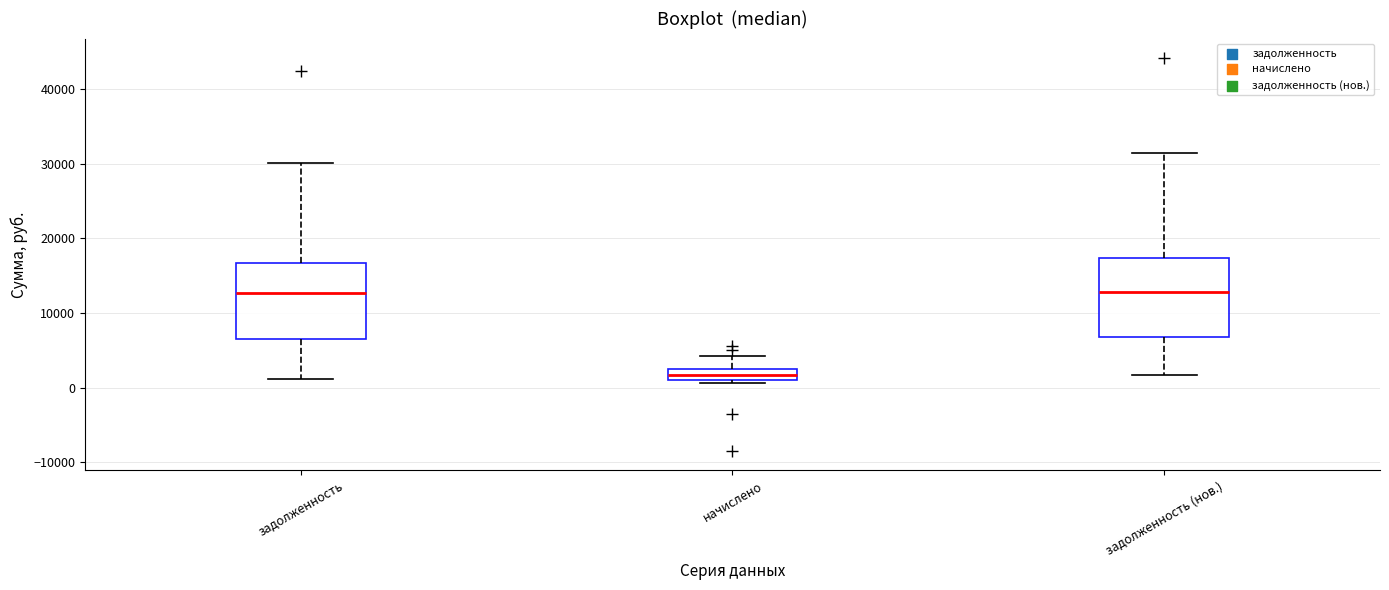

Reading left to right, transcribe this box plot: for each box, give where its median line is, the range the box spans, and where its two whiskers end, as read against the y-axis. The values are not printed on the chart, so give them approximately, as read against the axis.

задолженность: median 13000, box 7000 to 17000, whiskers 1000 to 30000
начислено: median 2000, box 1000 to 3000, whiskers 1000 (just below the box's lower edge) to 4000
задолженность (нов.): median 13000, box 7000 to 17000, whiskers 2000 to 32000